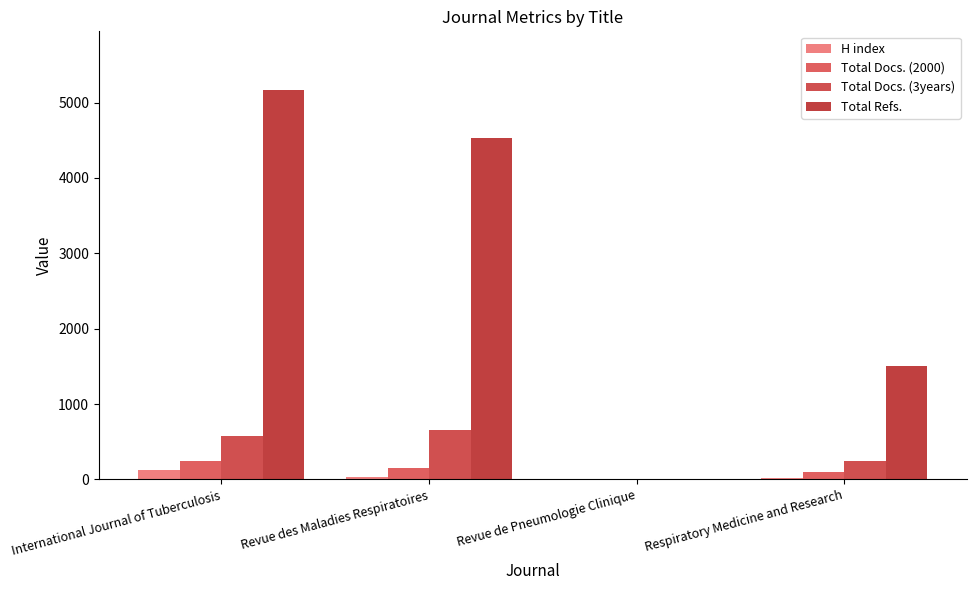

What position from the left is Revue de Pneumologie Clinique?

3